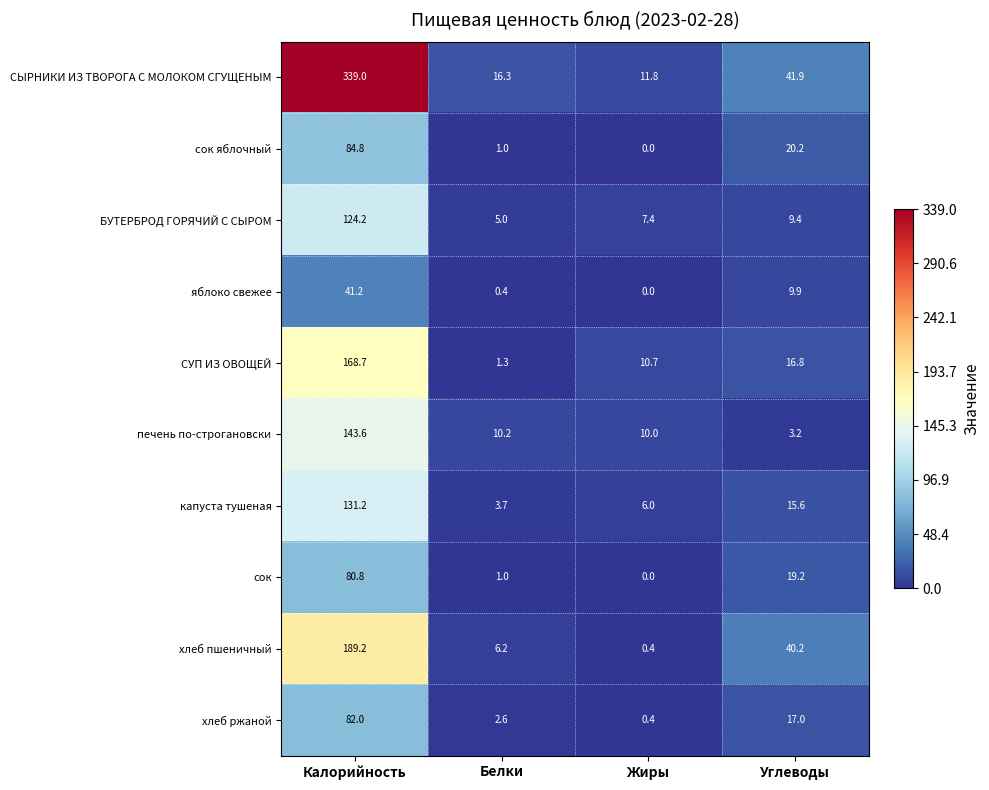

At which label is капуста тушеная closest to 67?

Углеводы